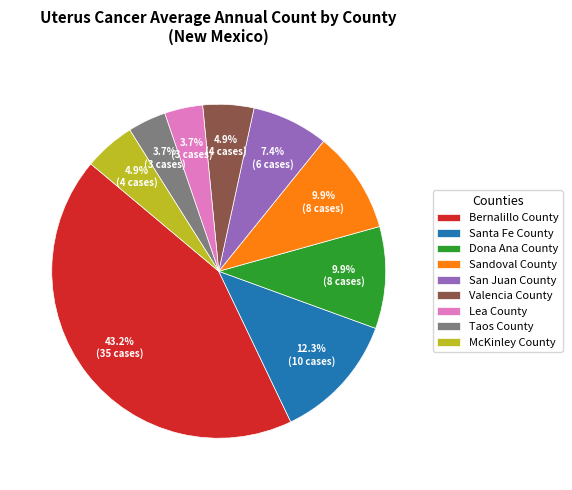

Which category has the biggest portion of the pie?

Bernalillo County